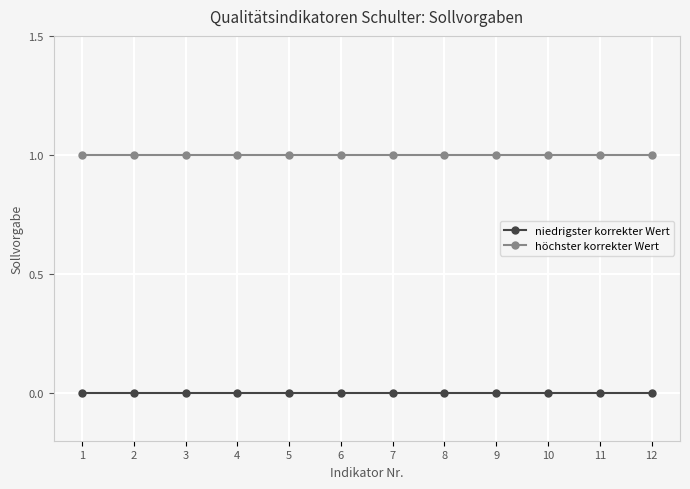

True or false: niedrigster korrekter Wert and höchster korrekter Wert cross at least once.

False